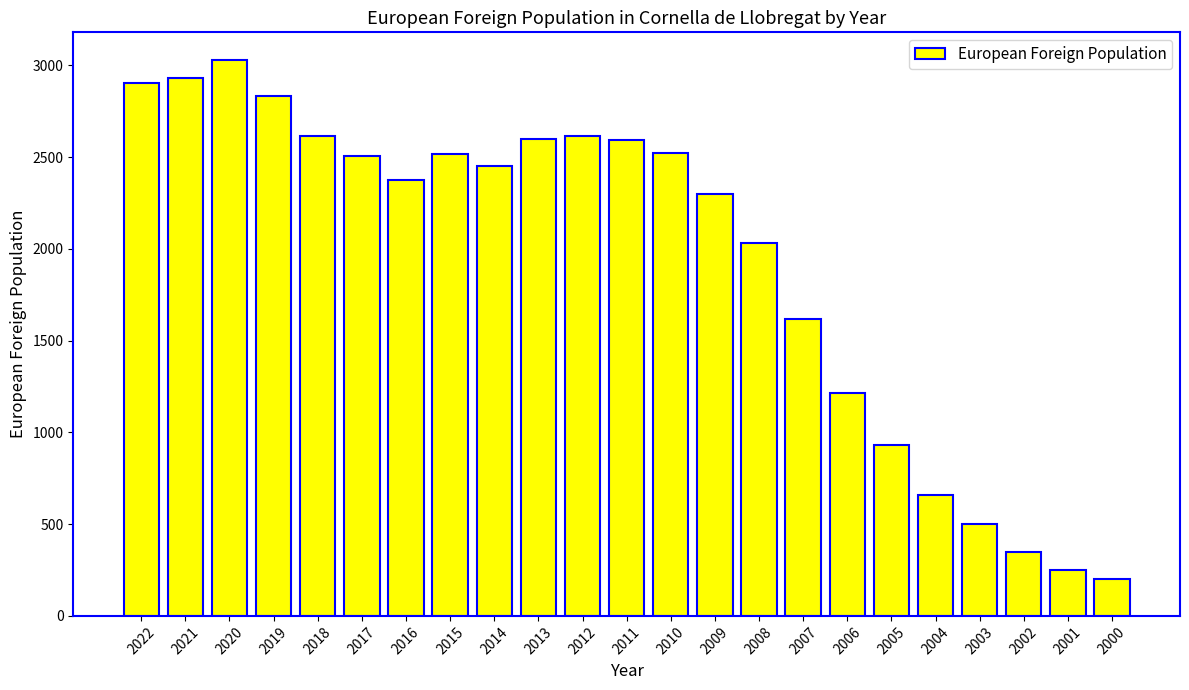

Is it true that the value at 2003 is 675?

False